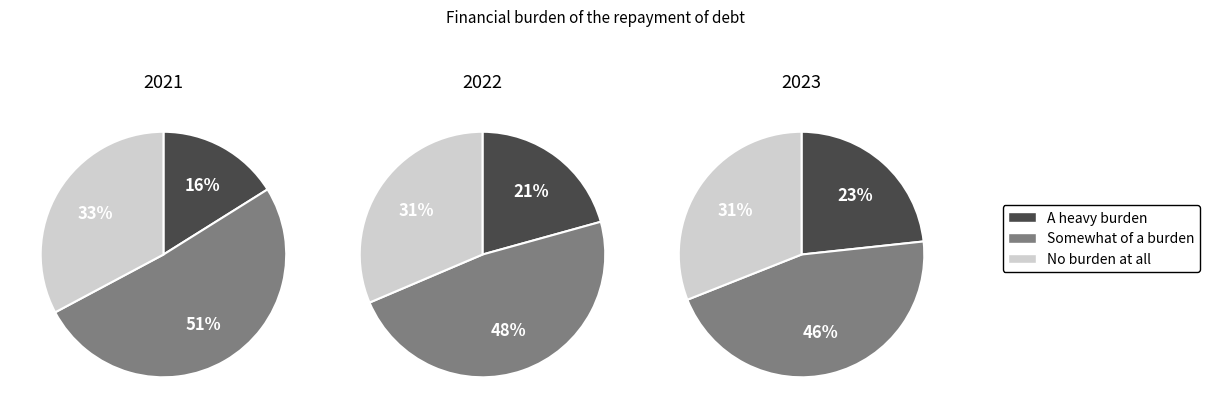

Which series has the largest range (max minus min)?

A heavy burden